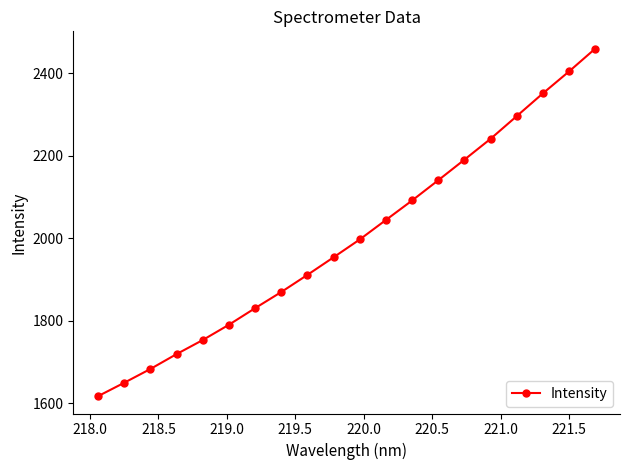

What is the value of the 17th point from the left?

2296.1